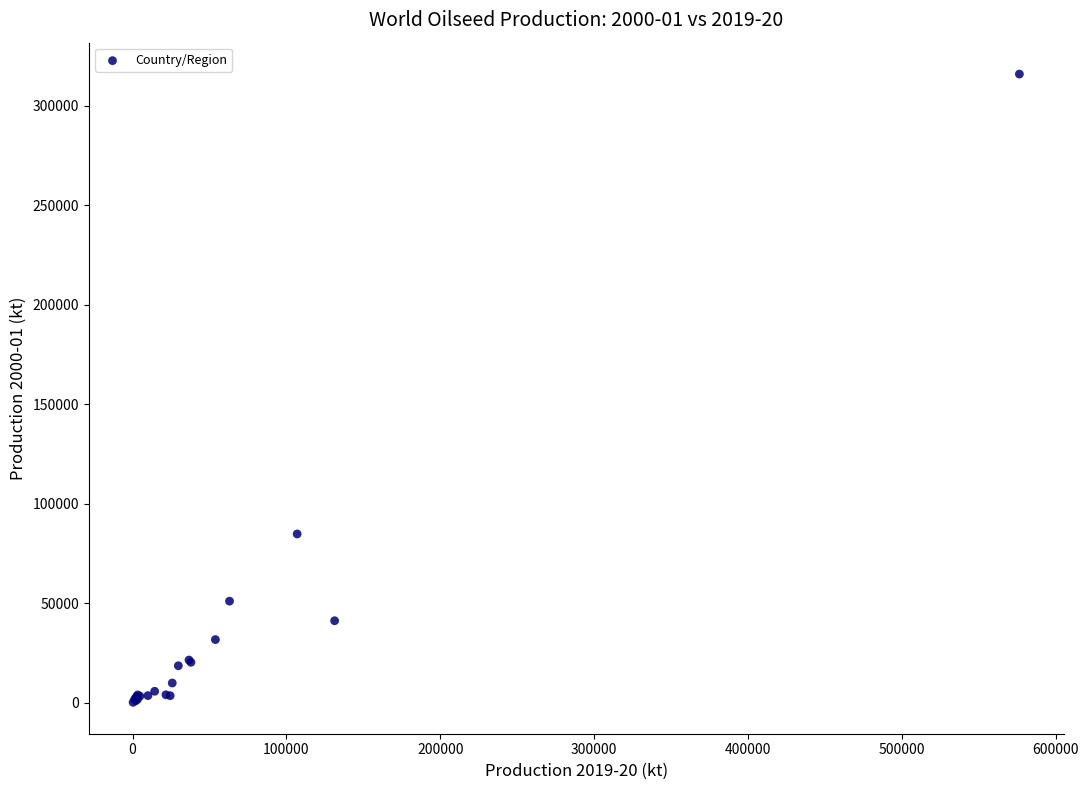

What Y value in the scatter plot is closest to 158103?

84891.0